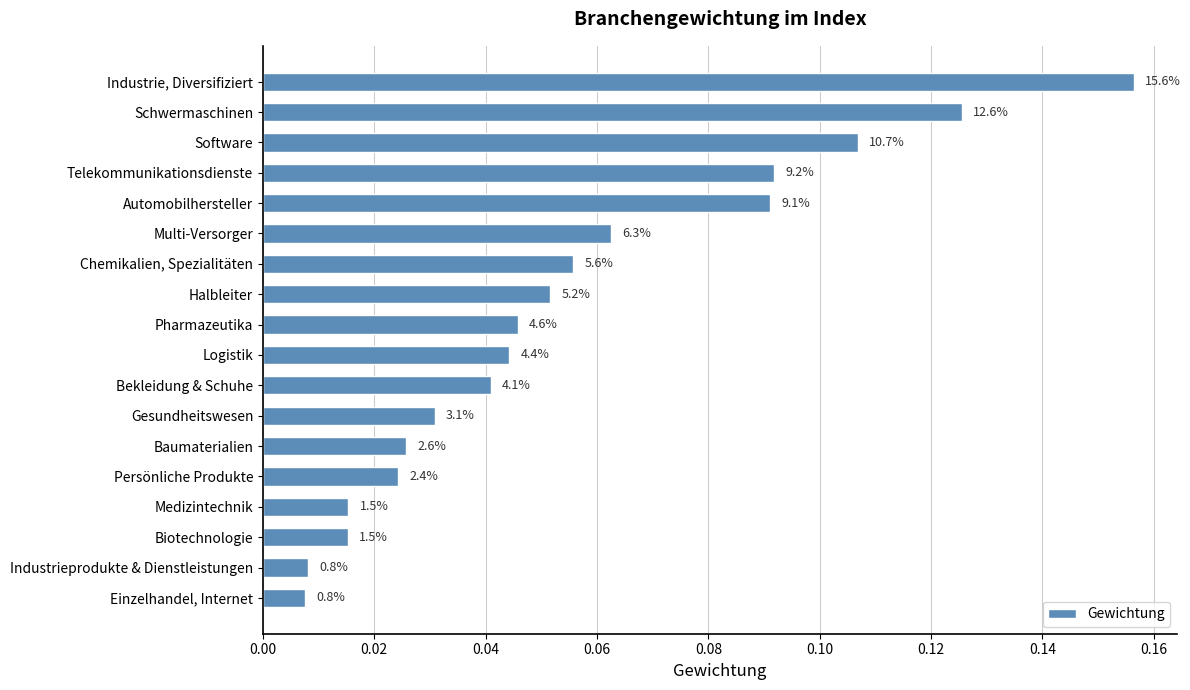

Are the bars horizontal?

Yes